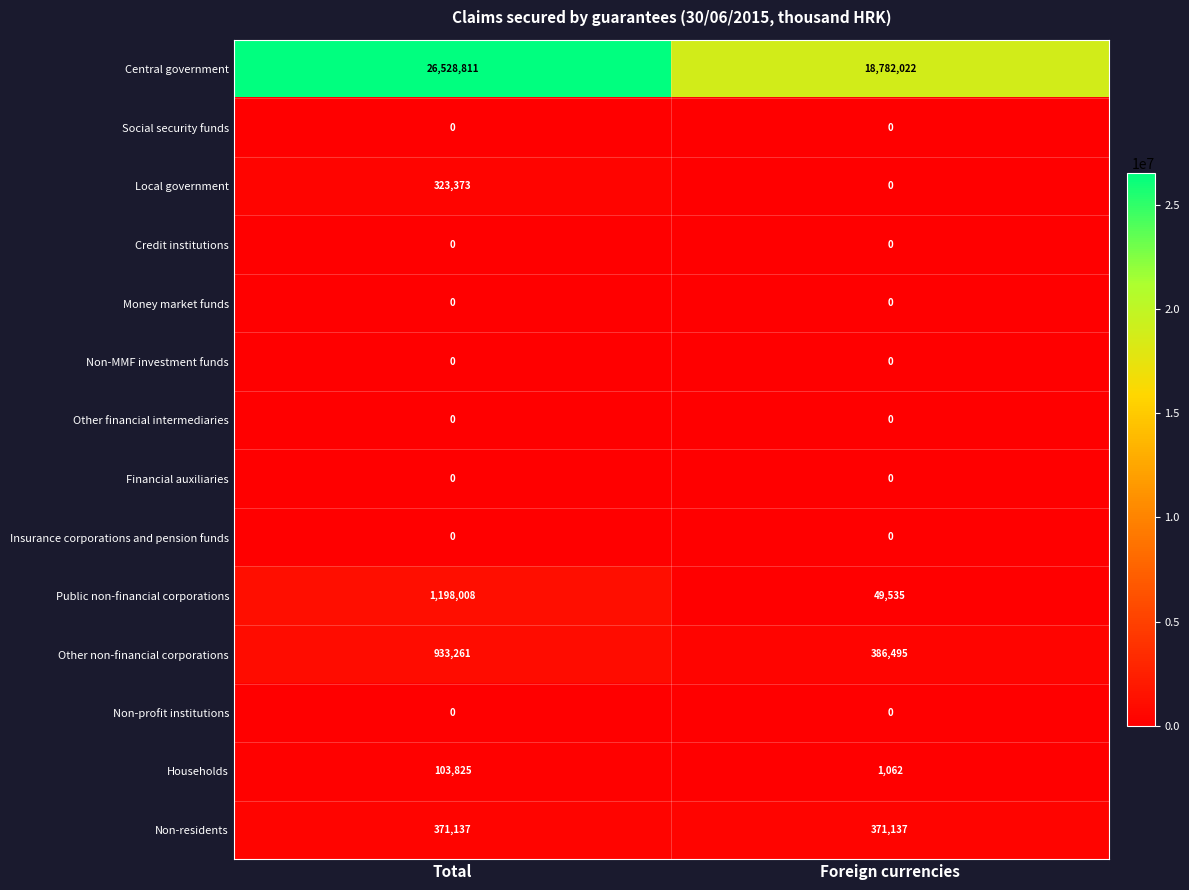

Which label corresponds to the largest value in the chart?

Total